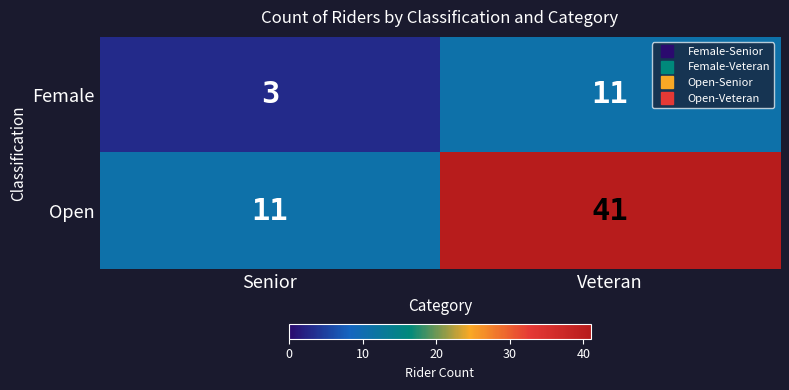

The value of Female at Veteran is 15. True or false?

False